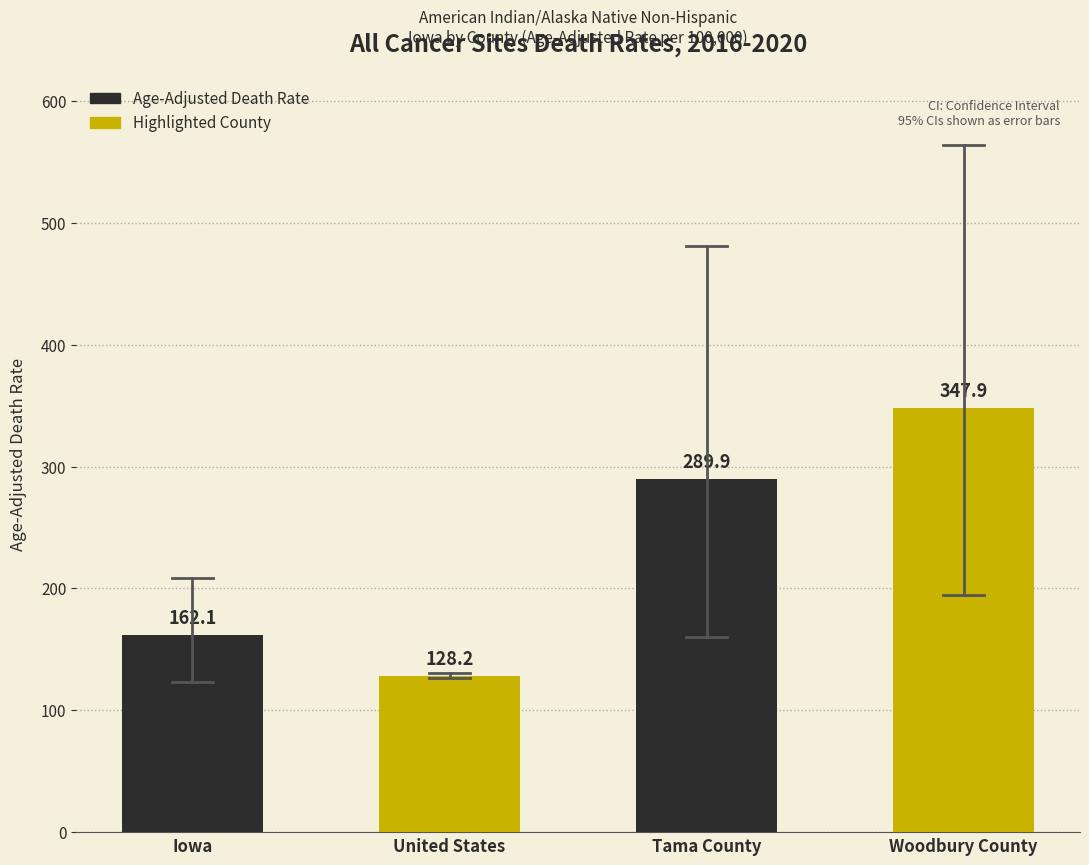

What is the label of the 3rd bar from the right?

United States